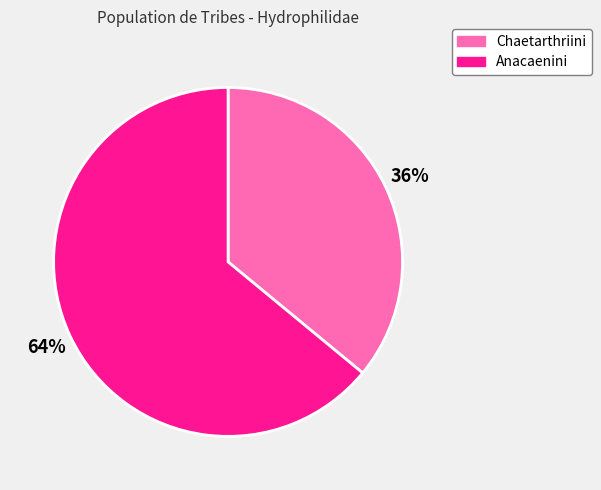

Which has a higher value, Chaetarthriini or Anacaenini?

Anacaenini